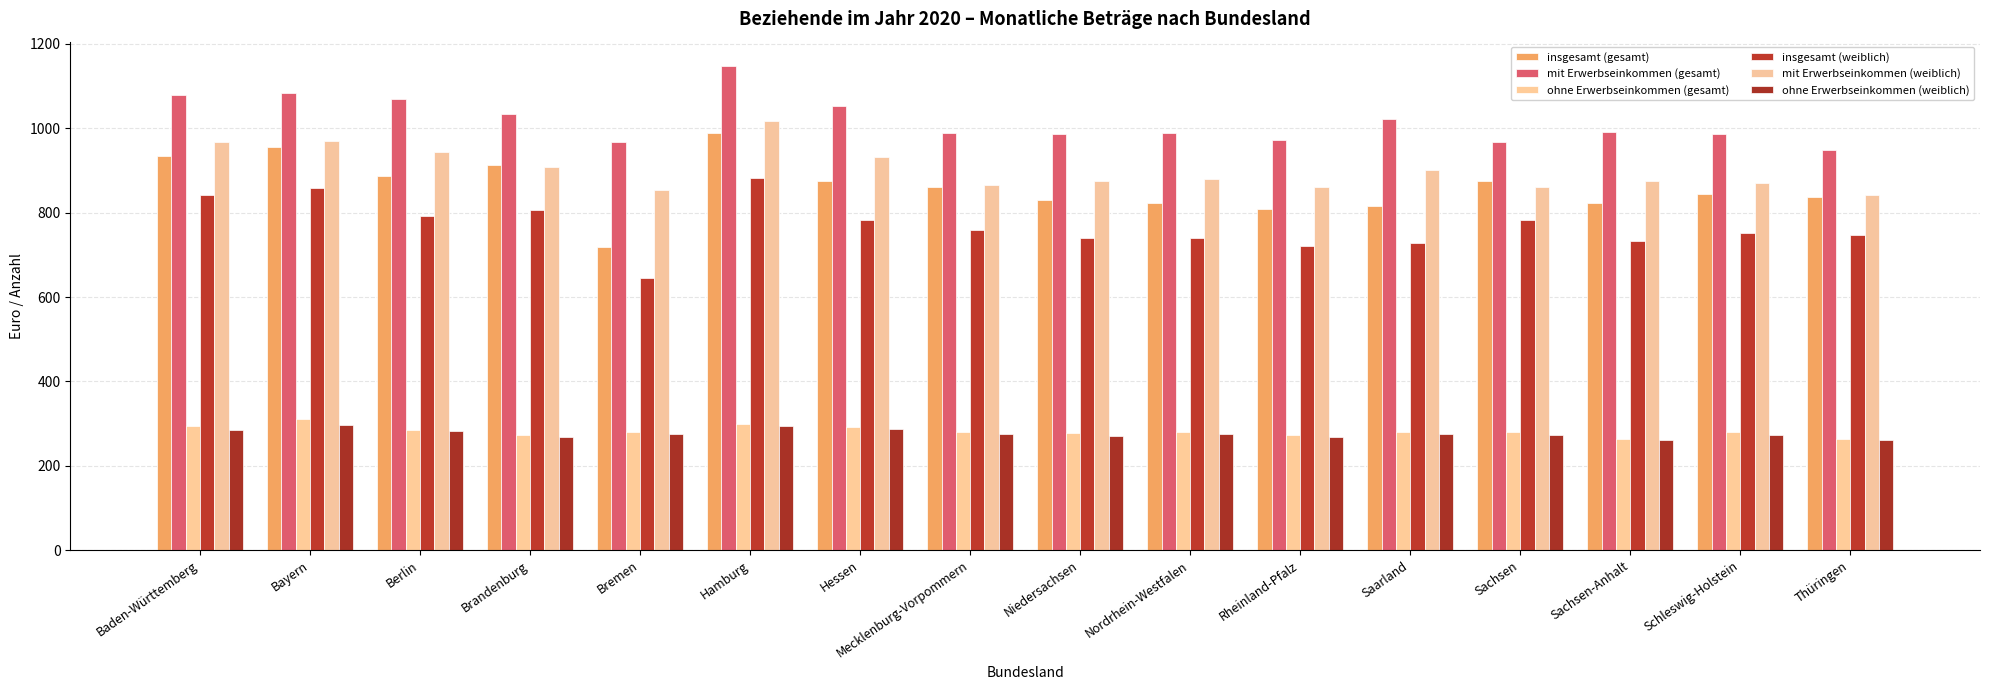

How many bars are there in total?

96